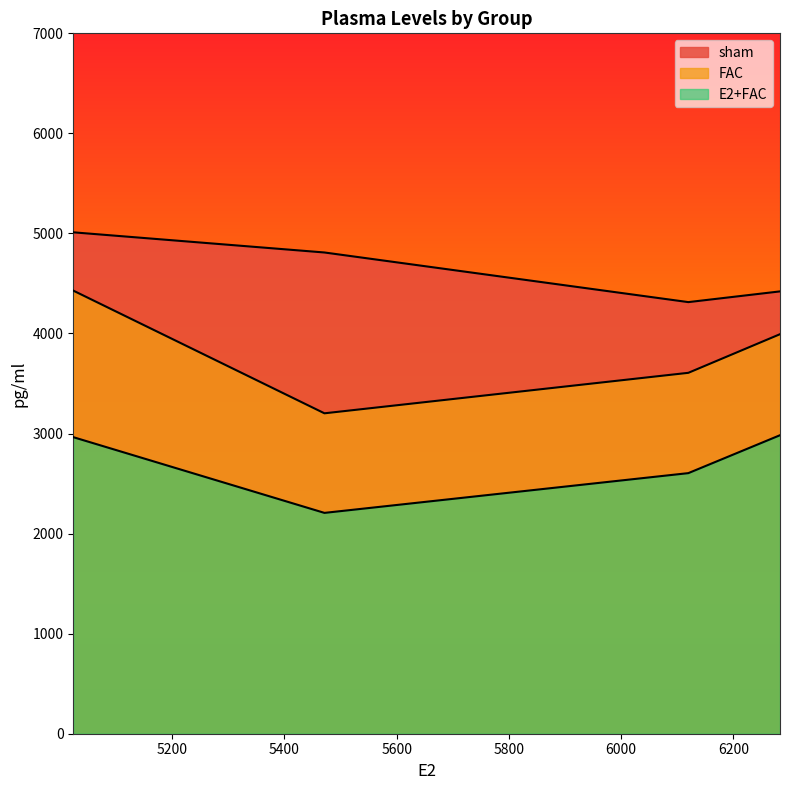

True or false: E2+FAC and FAC cross at least once.

False